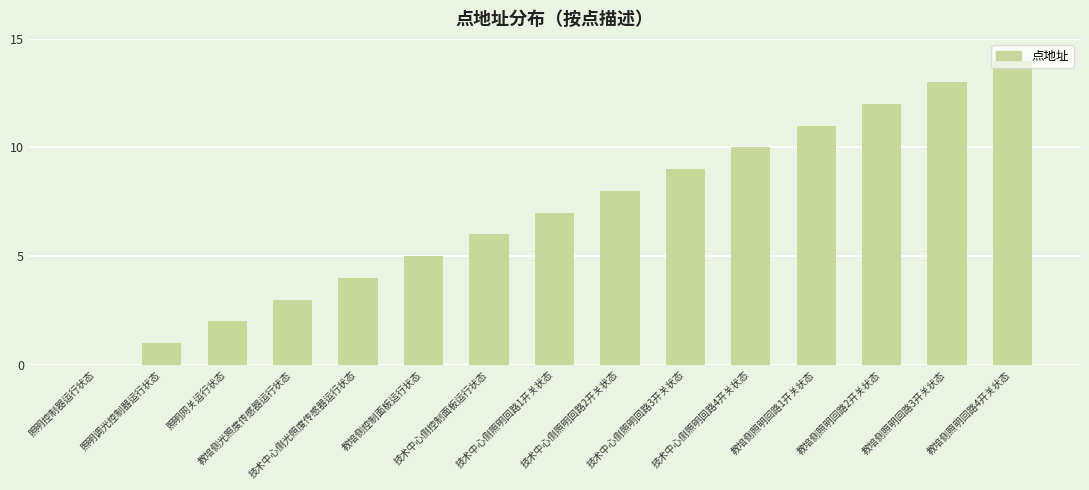

Does the chart contain stacked bars?

No